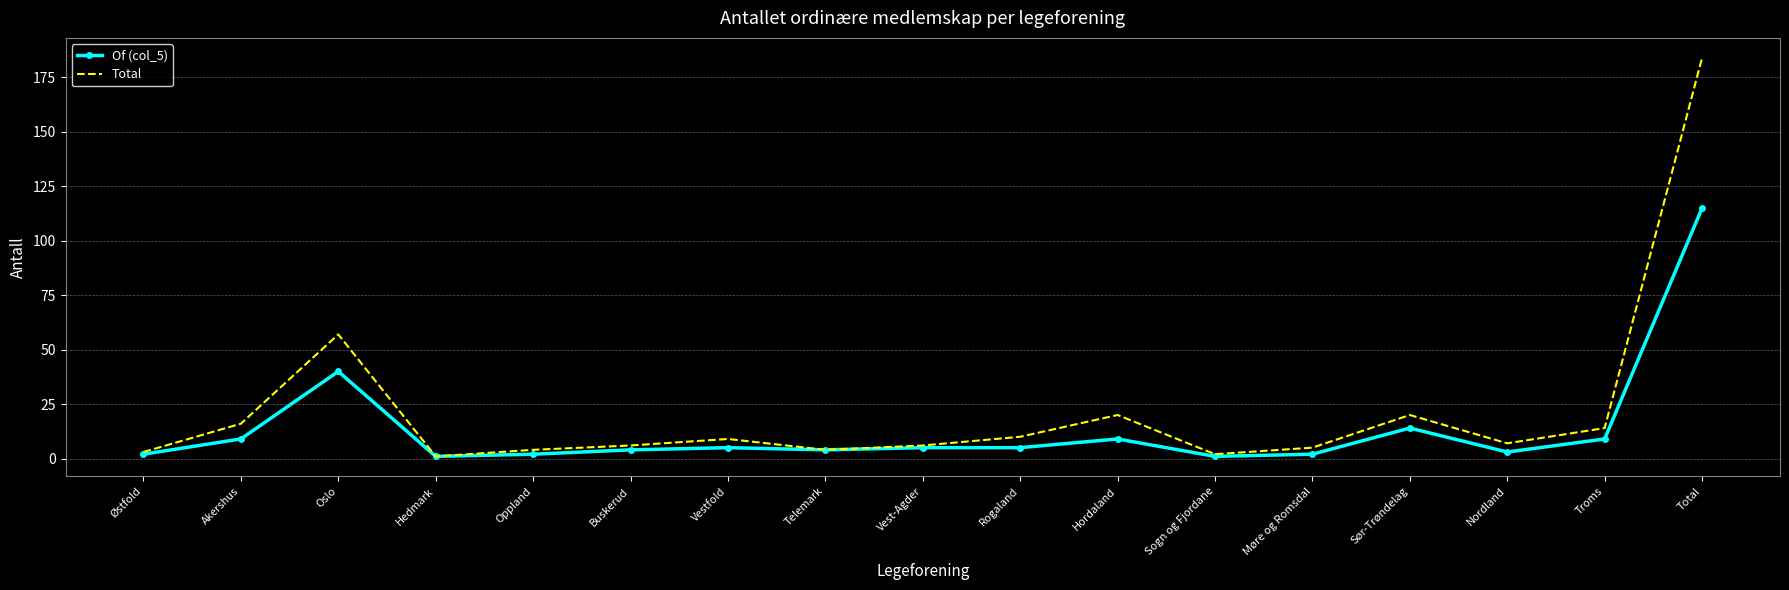

Which category has the highest value in the Of (col_5) series?

Total